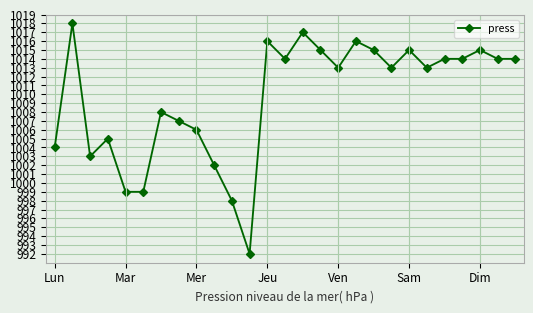

What is the difference between the second highest and minimum values?

25